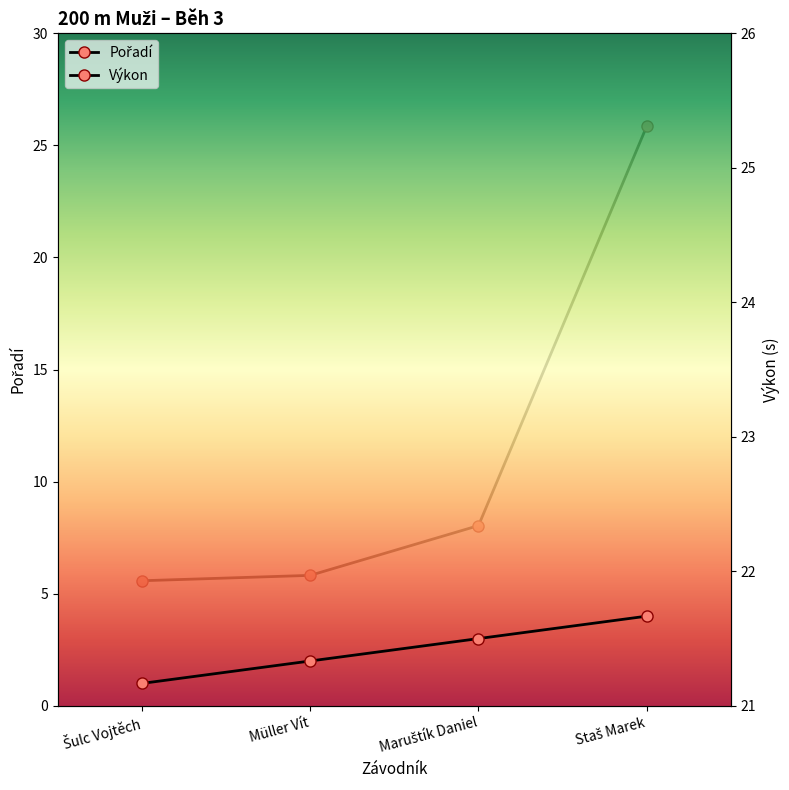

What is the minimum value shown in the chart?

1.0